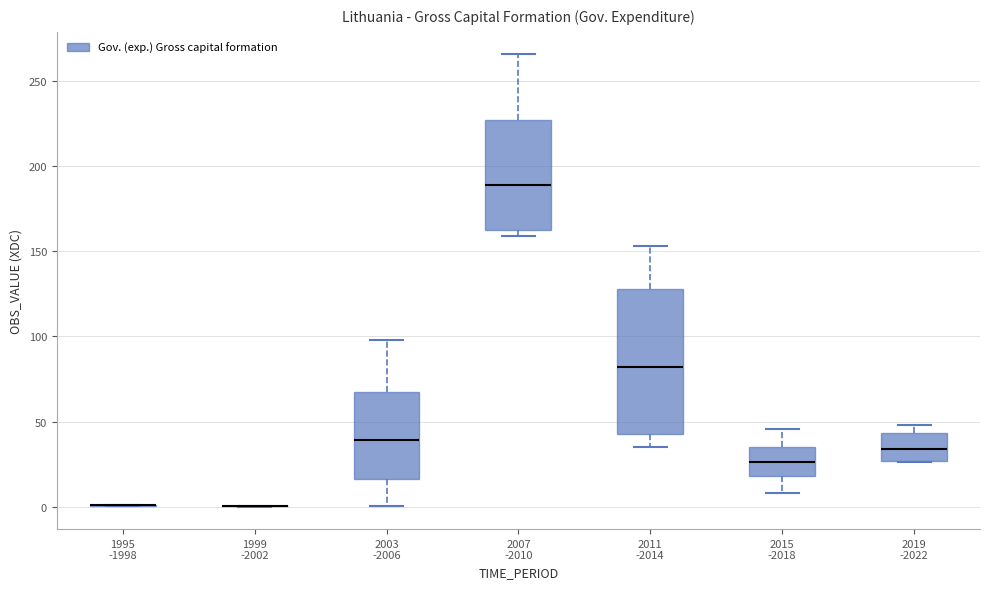

Comparing the boxes themselves (not the whiskers), which one is the tallest?

2011 -2014